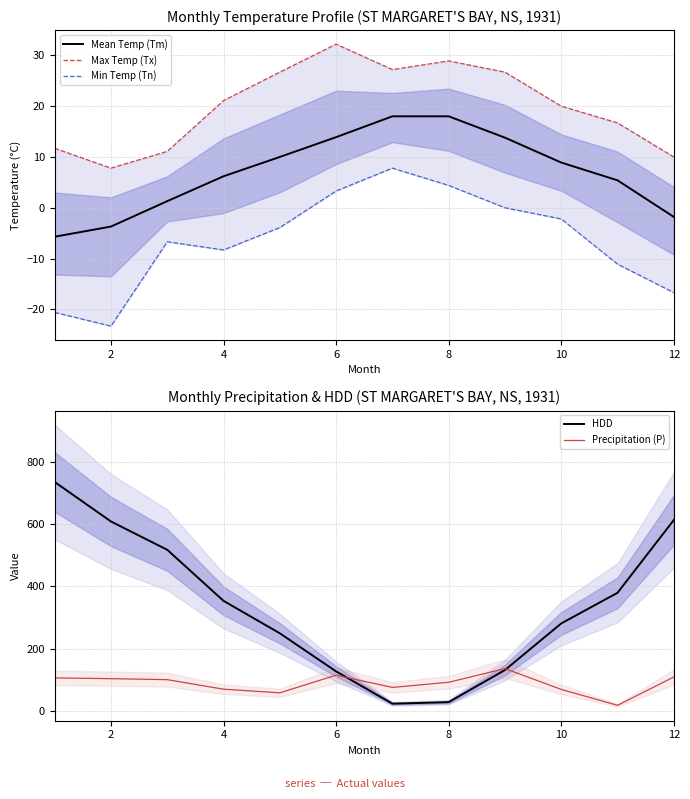

How many distinct data groups are displayed?

5